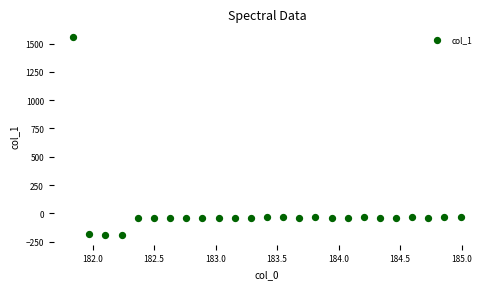

What is the range of X values (max minus min)?

3.1